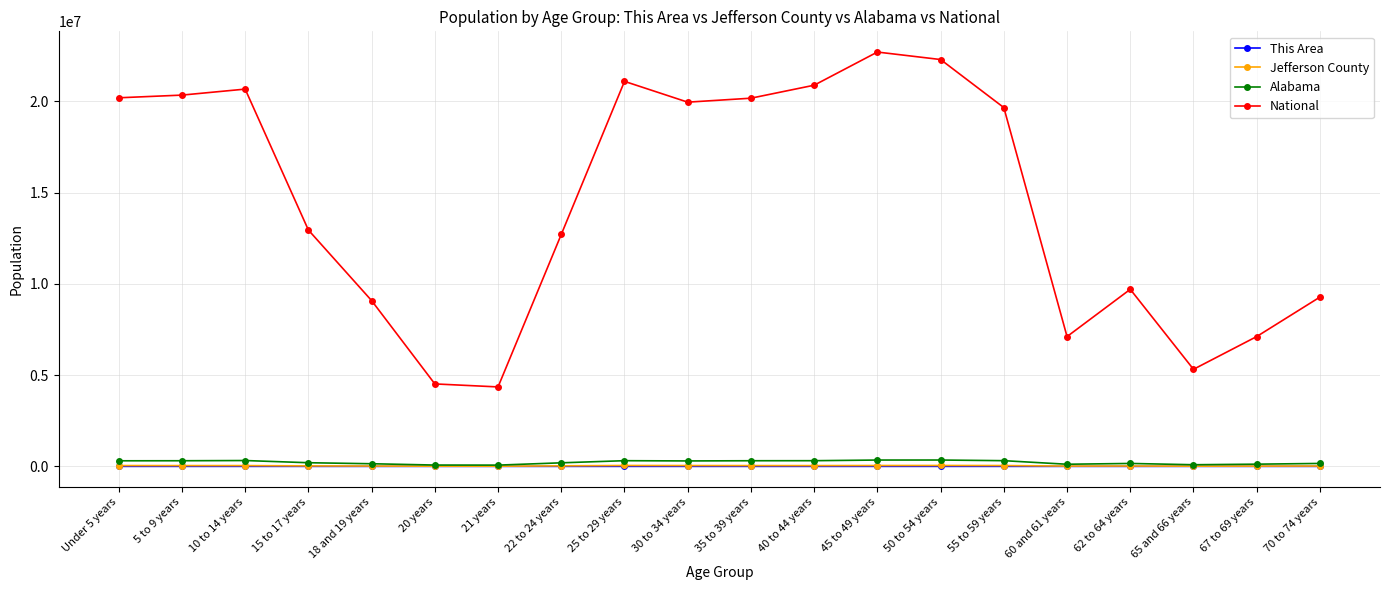

In Jefferson County, how many points are higher than both neighbors (excluding endpoints)?

4